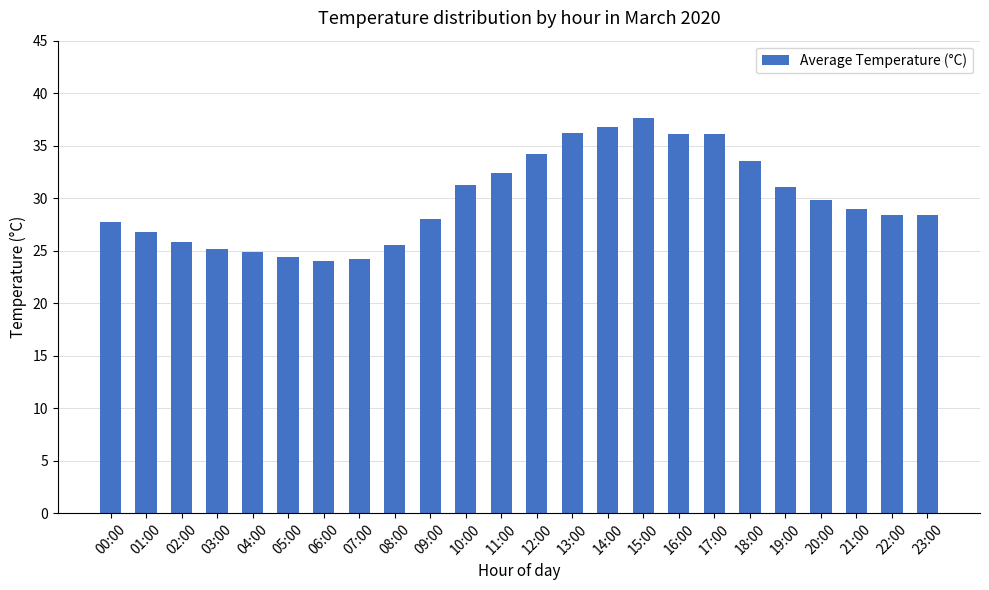

What is the label of the 24th bar from the right?

00:00